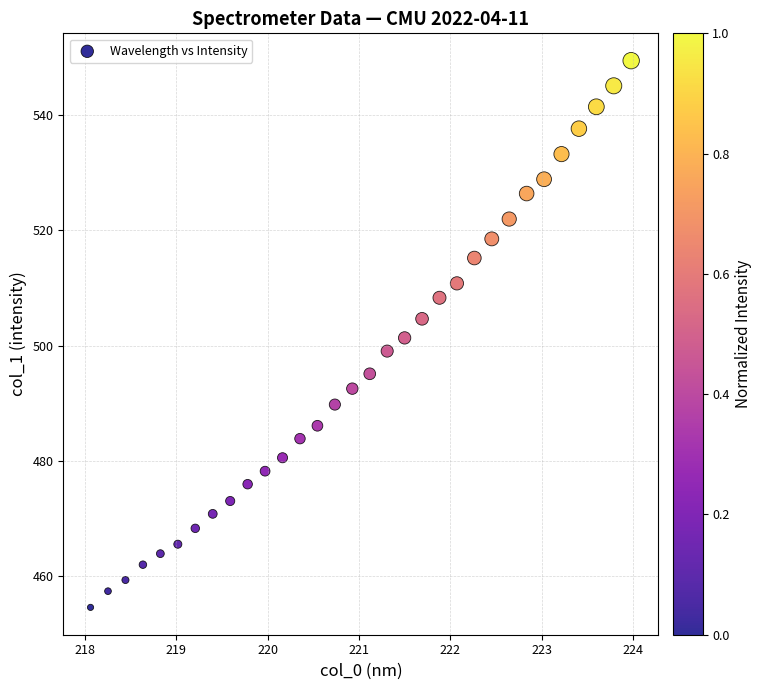

What is the range of Y values (max minus min)?

94.9